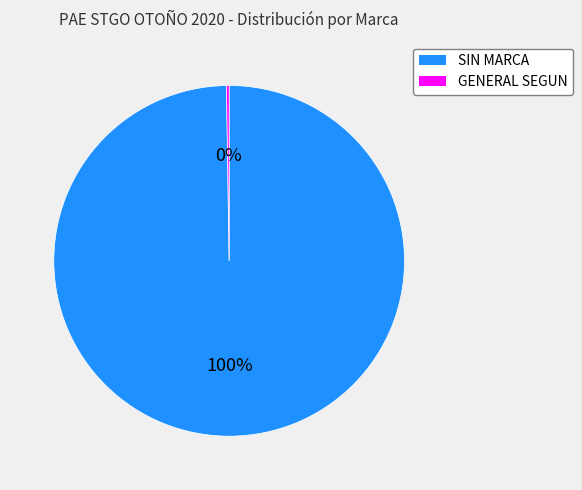

To the nearest percent, what is the average slice percentage?

50%